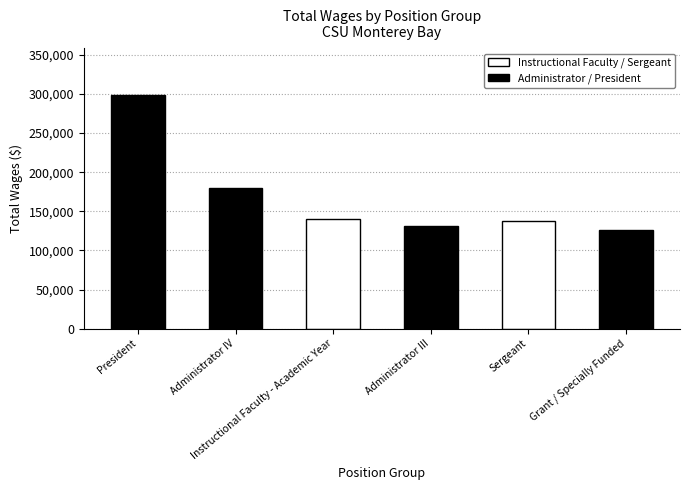

Reading right to left, what are all the values shown in this chart?

126321.2	137490.7	131047.0	140026.4	179628.0	298572.0